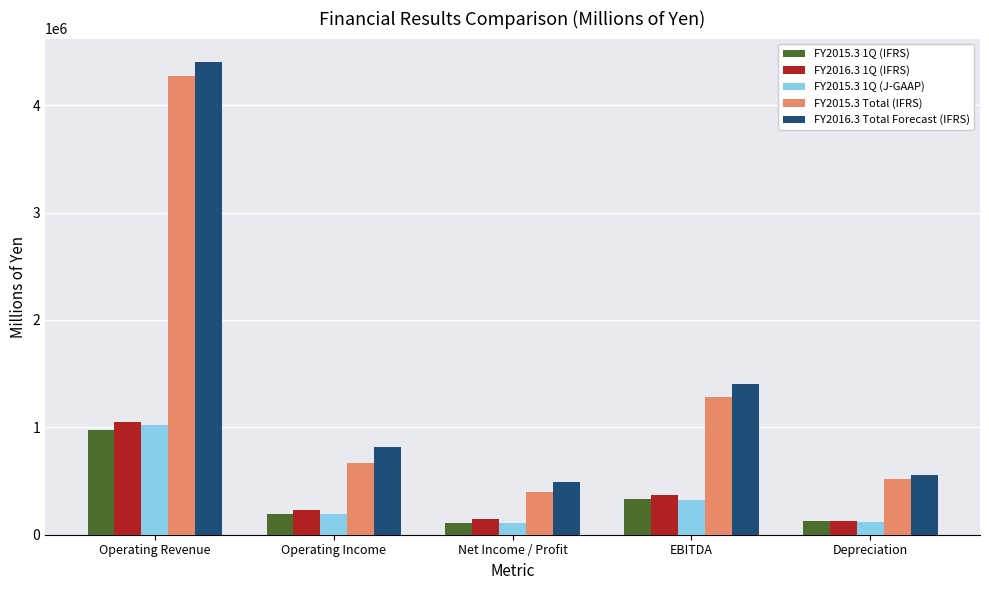

Count the number of categories in the chart.

5